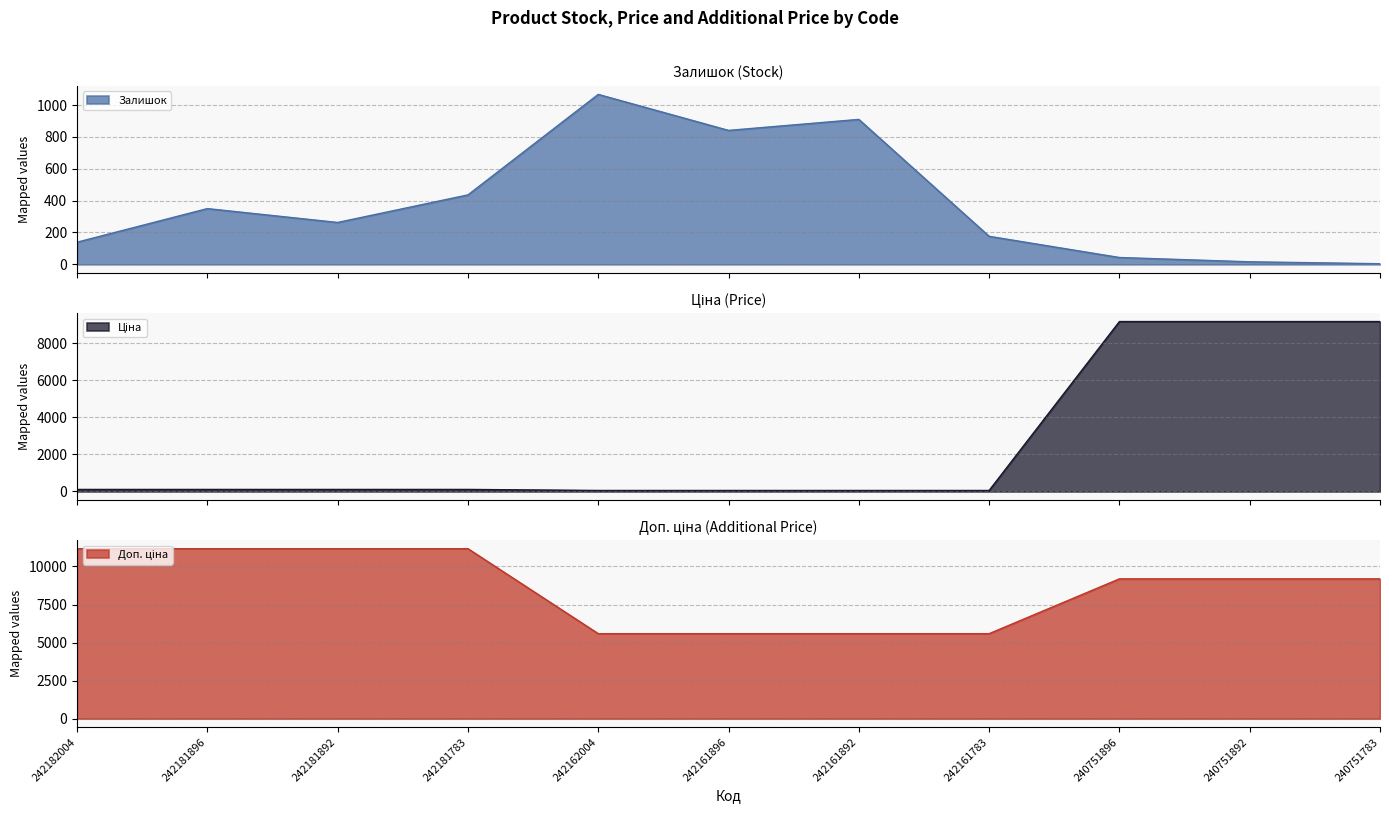

What is the value of the Ціна point at the 7th from the left?

55.9